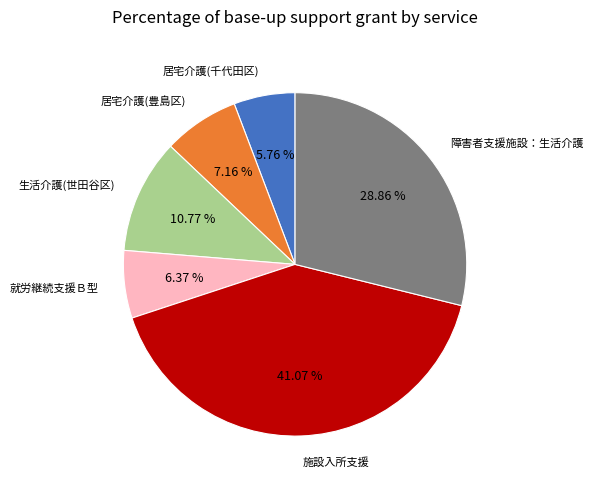

Does any single category account for the majority?

No